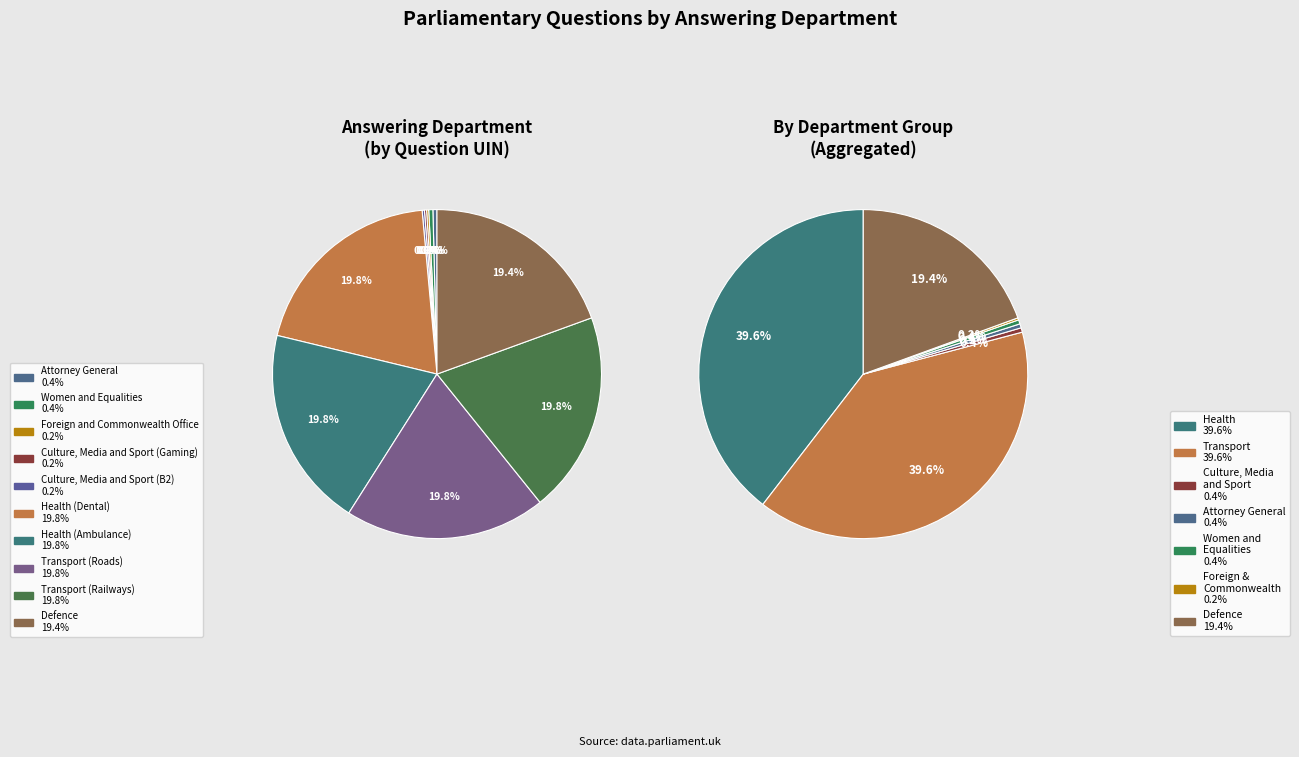

Rank the categories by value from lowest to highest.

Foreign and Commonwealth Office, Culture, Media and Sport (Gaming), Culture, Media and Sport (B2), Attorney General, Women and Equalities, Defence, Health (Dental), Transport (Railways), Transport (Roads), Health (Ambulance)